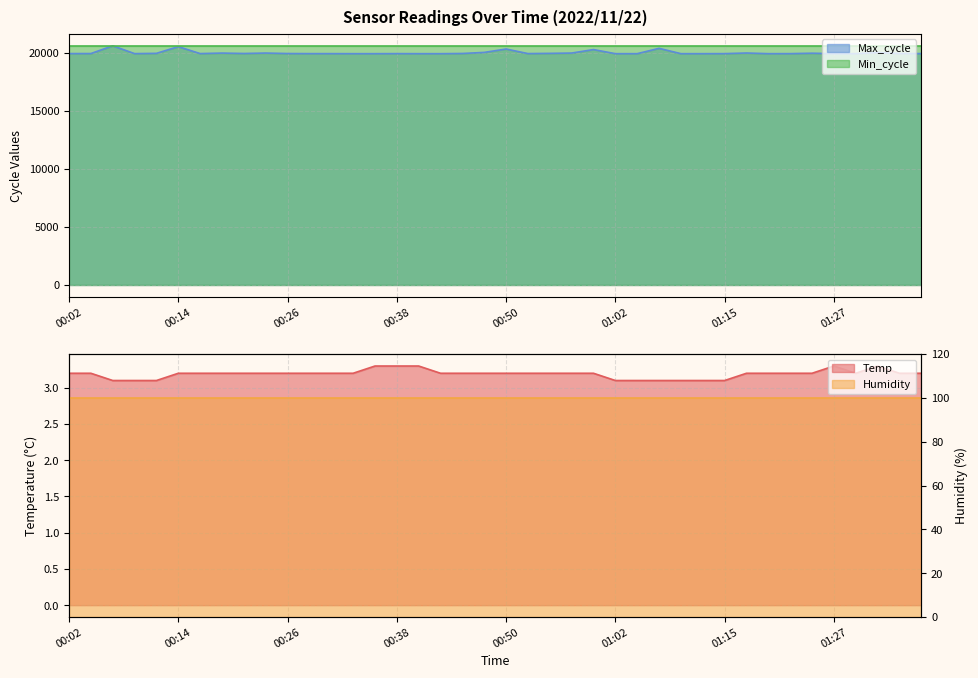

What is the difference between the highest and lowest values at 00:38?

19921.7